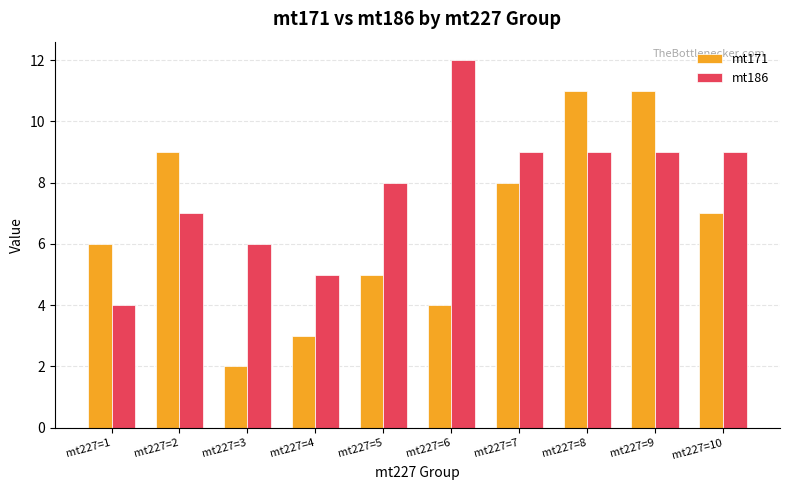

Reading left to right, what are all the values shown in this chart?

mt171: mt227=1=6	mt227=2=9	mt227=3=2	mt227=4=3	mt227=5=5	mt227=6=4	mt227=7=8	mt227=8=11	mt227=9=11	mt227=10=7
mt186: mt227=1=4	mt227=2=7	mt227=3=6	mt227=4=5	mt227=5=8	mt227=6=12	mt227=7=9	mt227=8=9	mt227=9=9	mt227=10=9